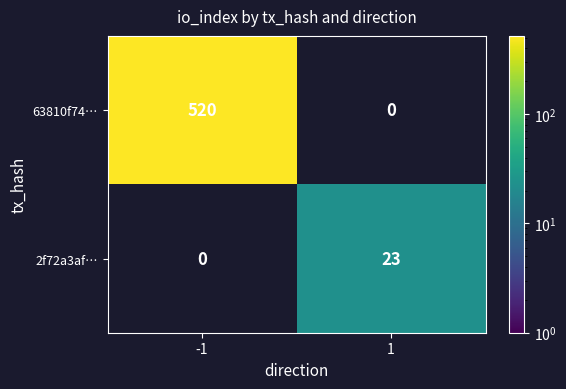

The 2f72a3af… series shows 23 at 1. True or false?

True